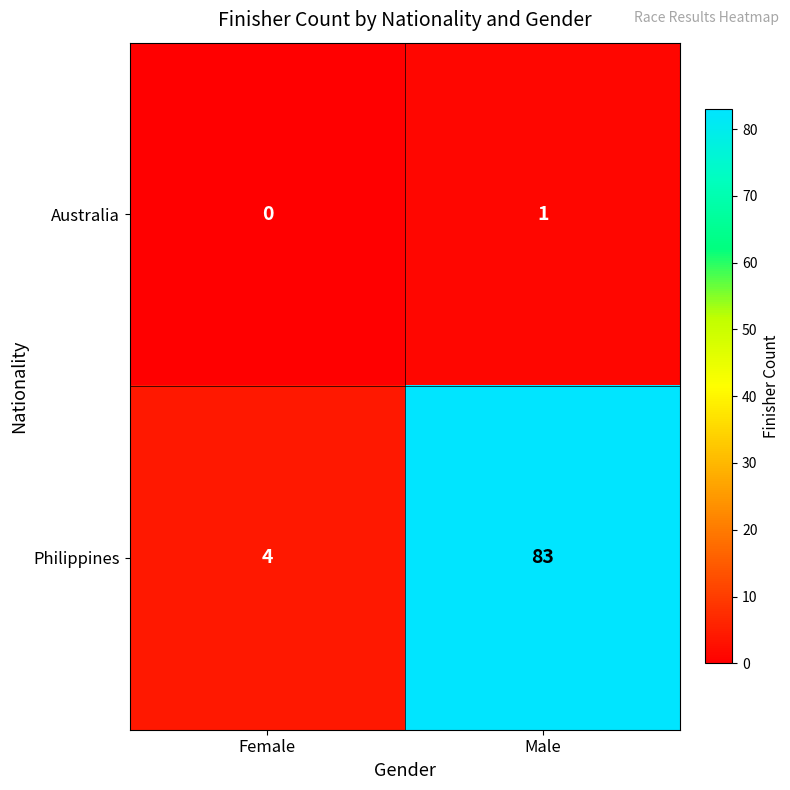

List the series in order of their peak value, lowest first.

Australia, Philippines